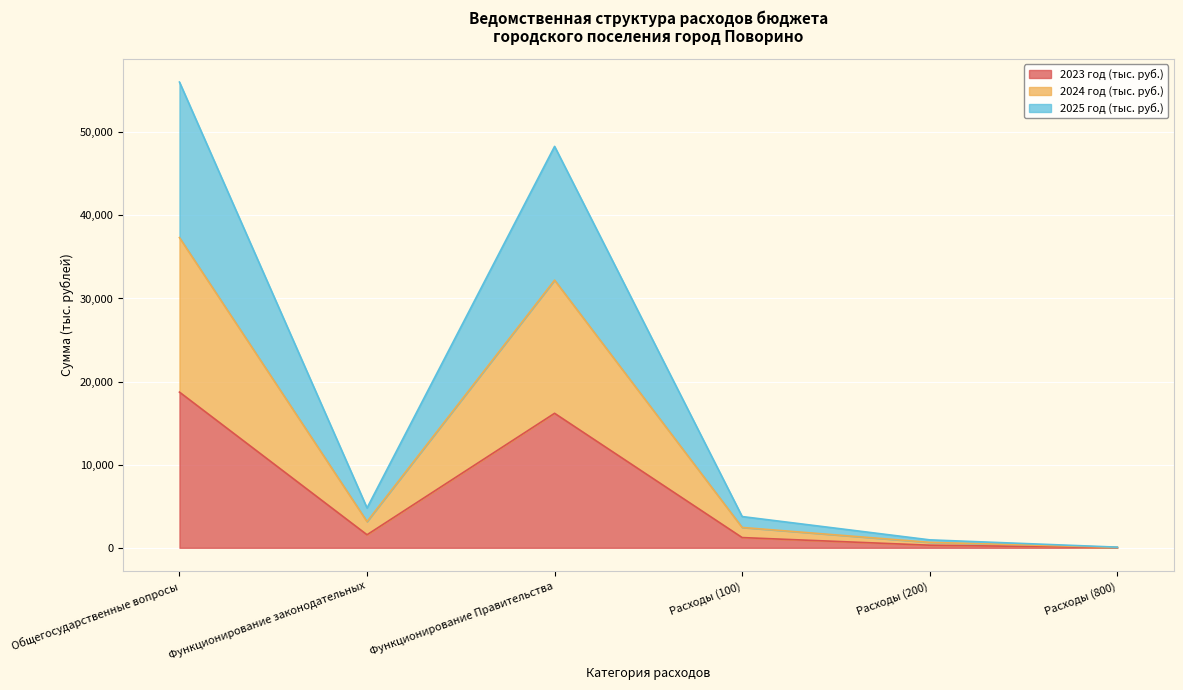

What is the lowest value of the 2025 год (тыс. руб.) series?

79.5